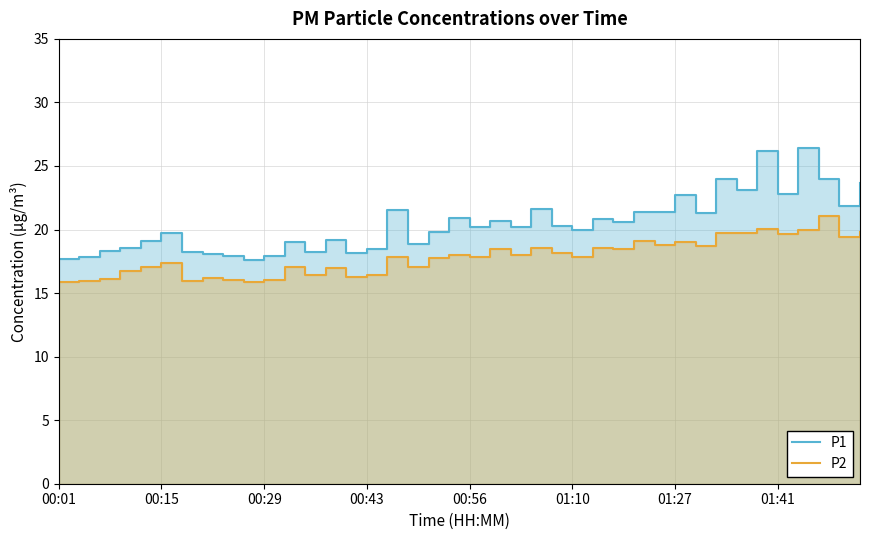

True or false: P2 has more than 0 points higher than both neighbors.

True